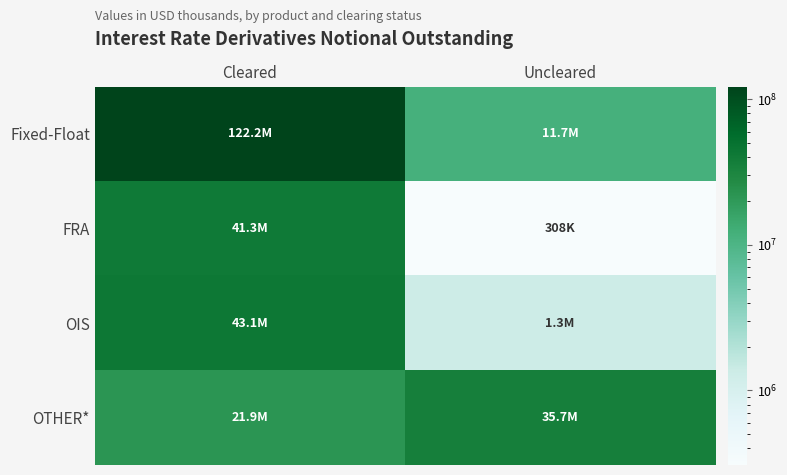

Between Cleared and Uncleared, which series saw the biggest shift?

Fixed-Float